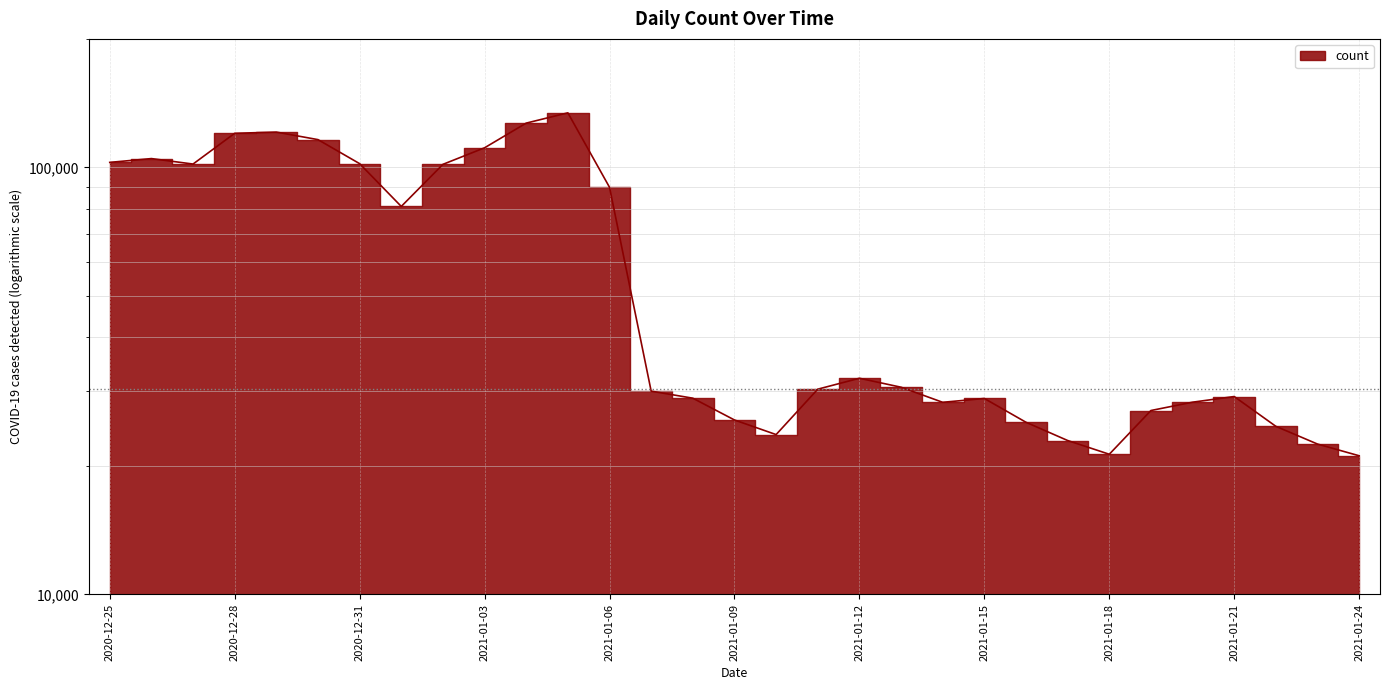

Between 2021-01-20 and 2021-01-18, which is larger?

2021-01-20